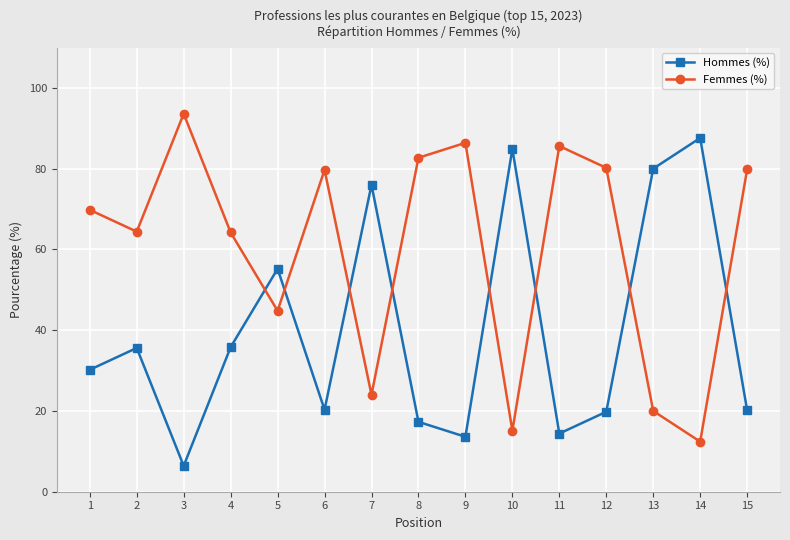

What is the spread (max minus min) of values at 2?

28.8